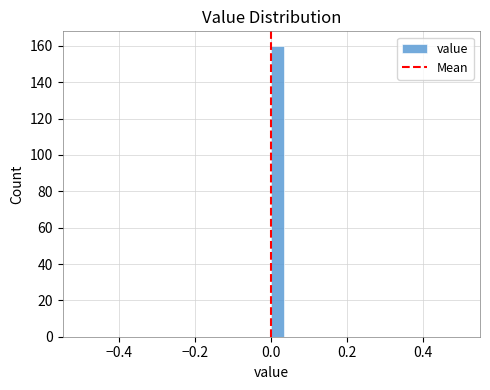

Around what value on the x-axis is the tallest bar? Give the approximate position of its centre, as read against the axis.

0.02